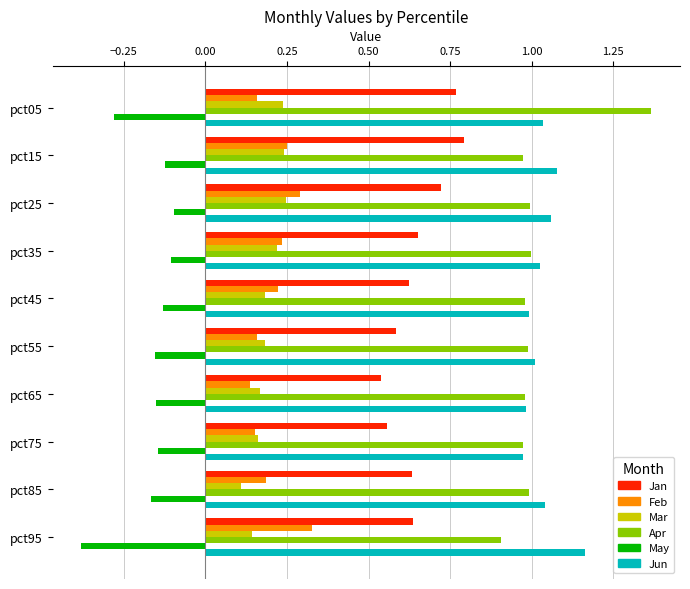

Which series changed the most between pct05 and pct15?

Apr